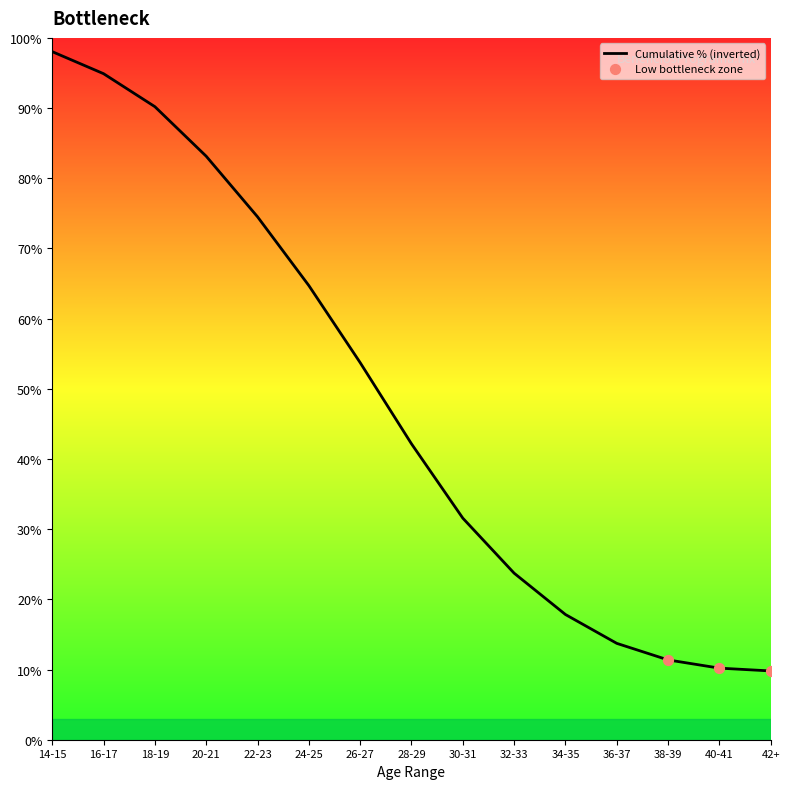

Which has a higher value, 32-33 or 16-17?

16-17